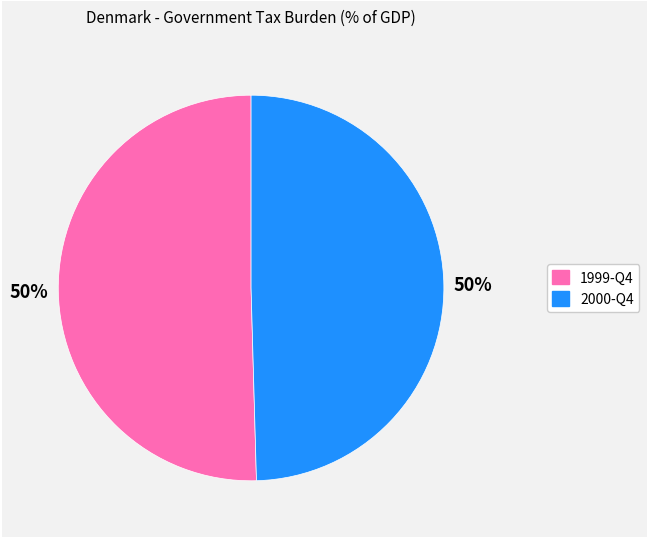

How many slices are in this pie chart?

2